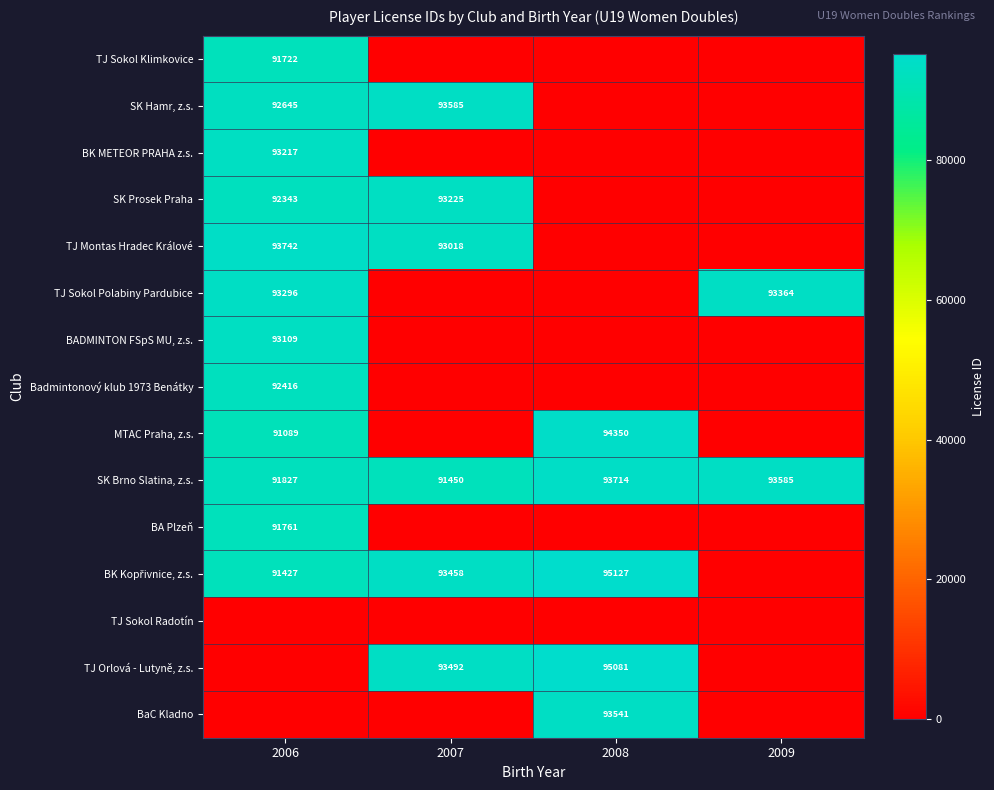

True or false: TJ Orlová - Lutyně, z.s. has a value of 63972 at 2008.

False